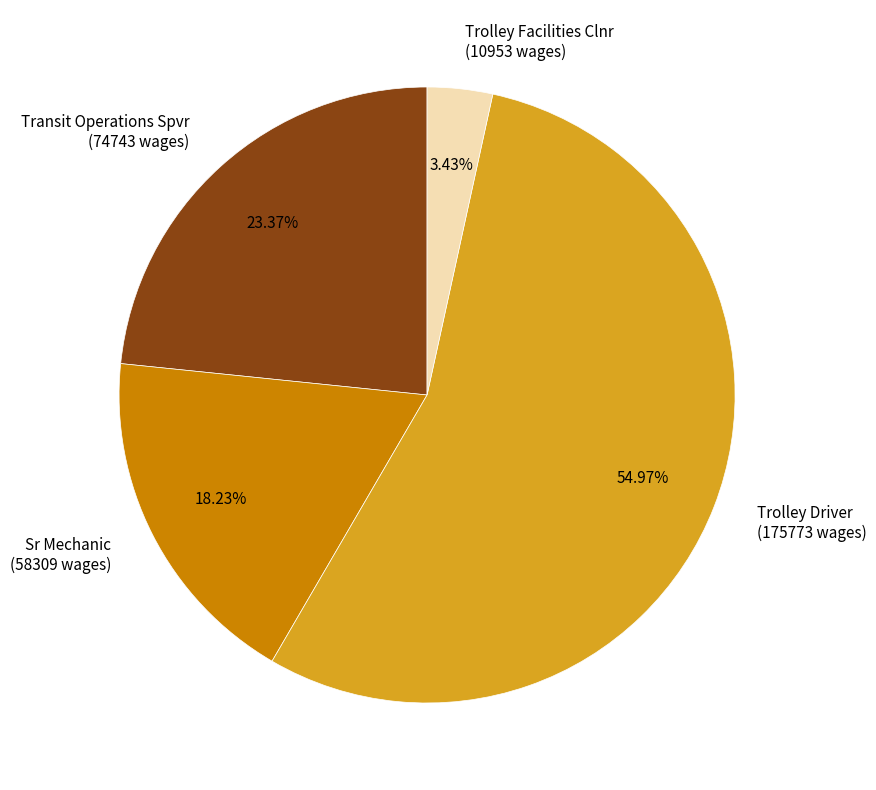

How much of the chart is everything except Sr Mechanic?

81.8%